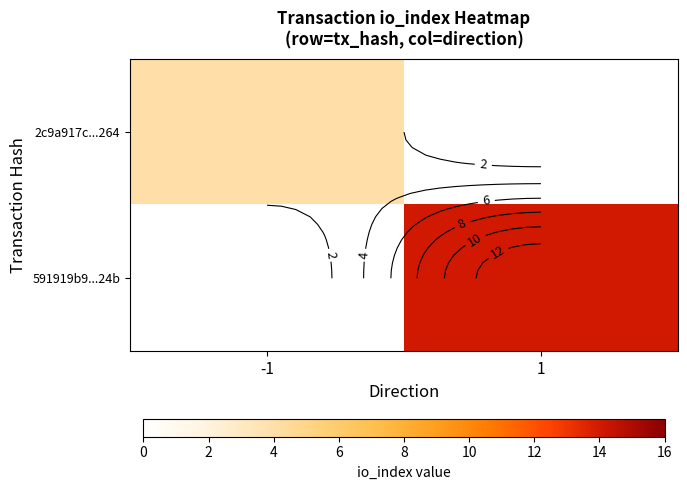

At which label is 2c9a917c...264 closest to 2?

-1